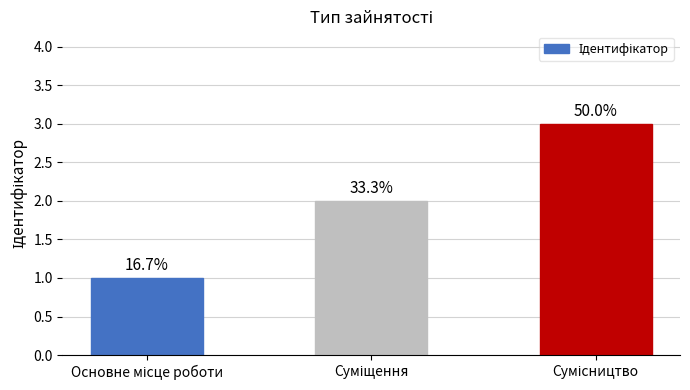

The value at Основне місце роботи is 1. True or false?

True